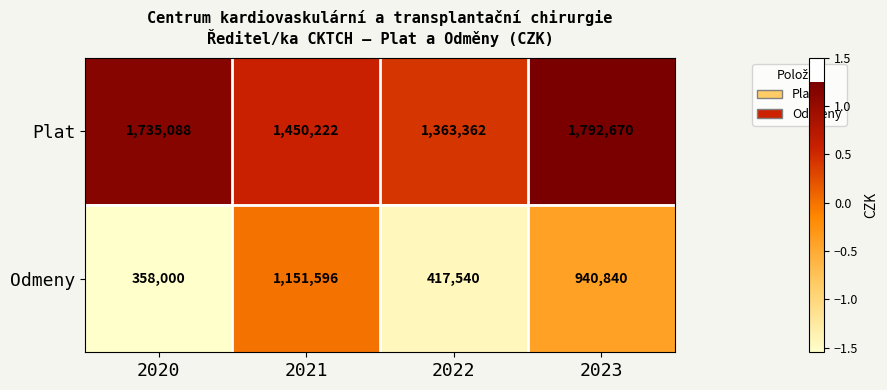

The value of Odmeny at 2022 is 163703. True or false?

False